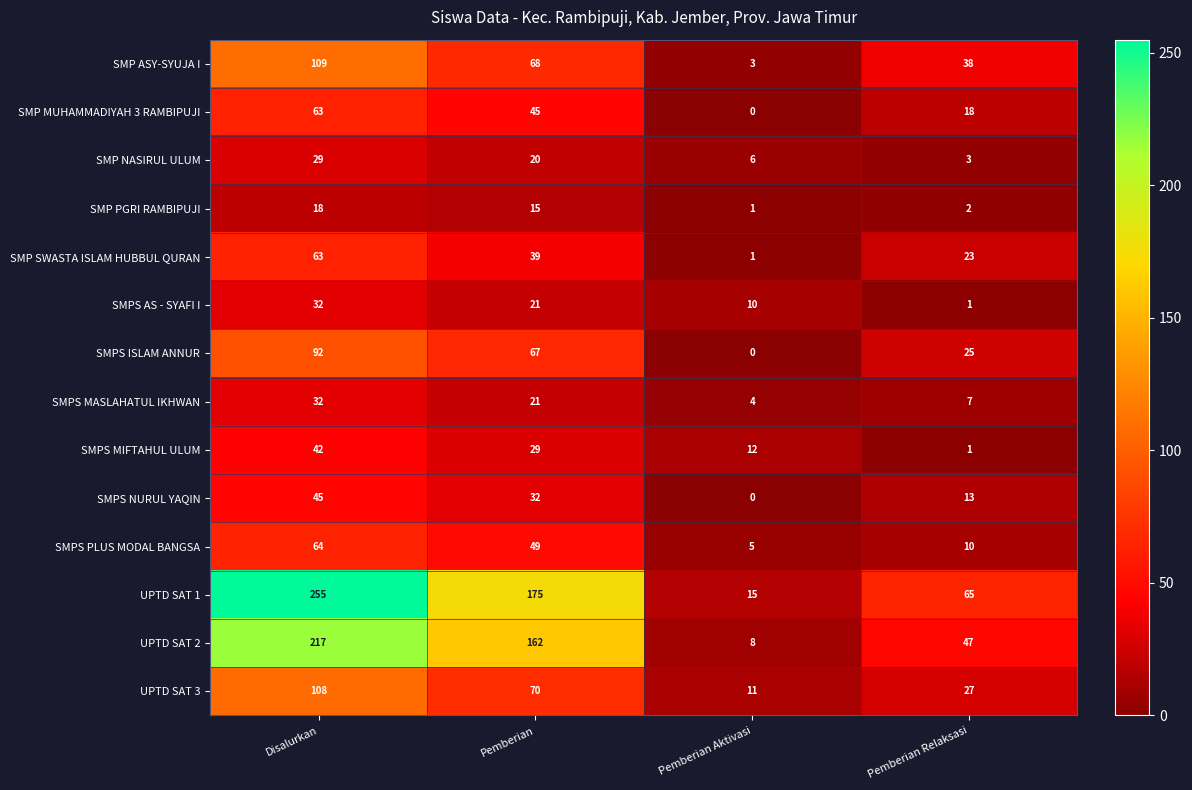

Where is SMP SWASTA ISLAM HUBBUL QURAN nearest to the value 32?

Pemberian